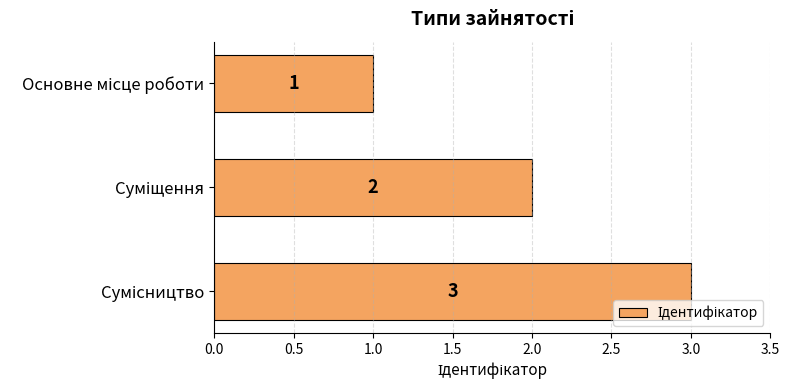

What is the value of the 2nd bar from the top?

2